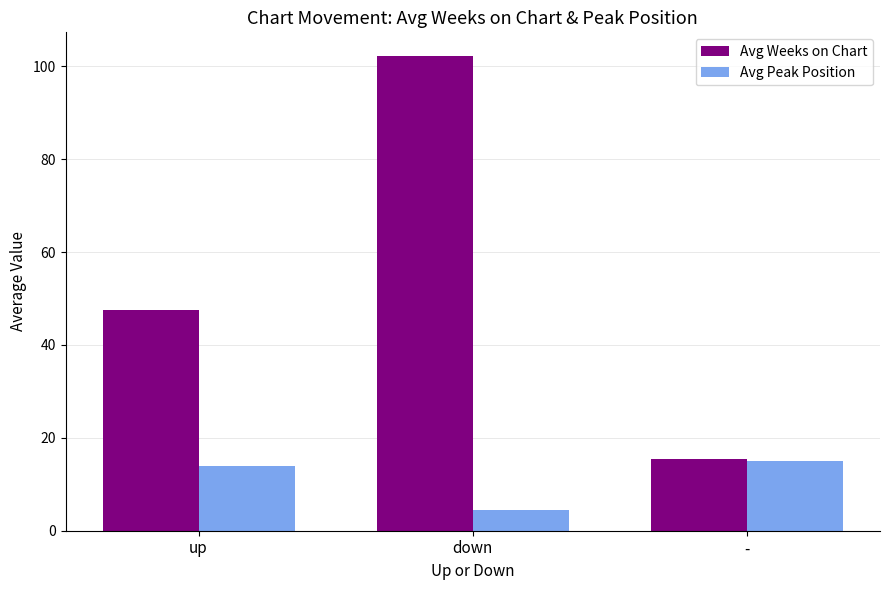

Which category has the highest value in the Avg Weeks on Chart series?

down